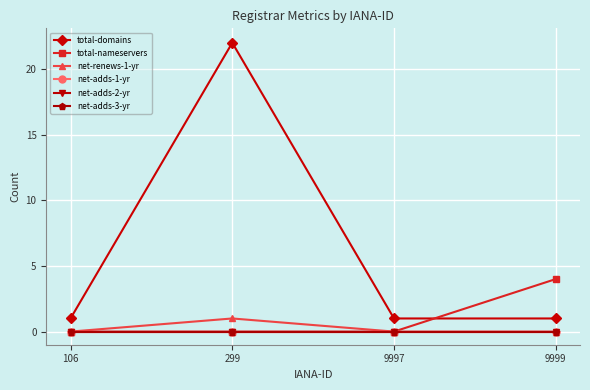

What are all the series names shown in the legend?

total-domains, total-nameservers, net-renews-1-yr, net-adds-1-yr, net-adds-2-yr, net-adds-3-yr